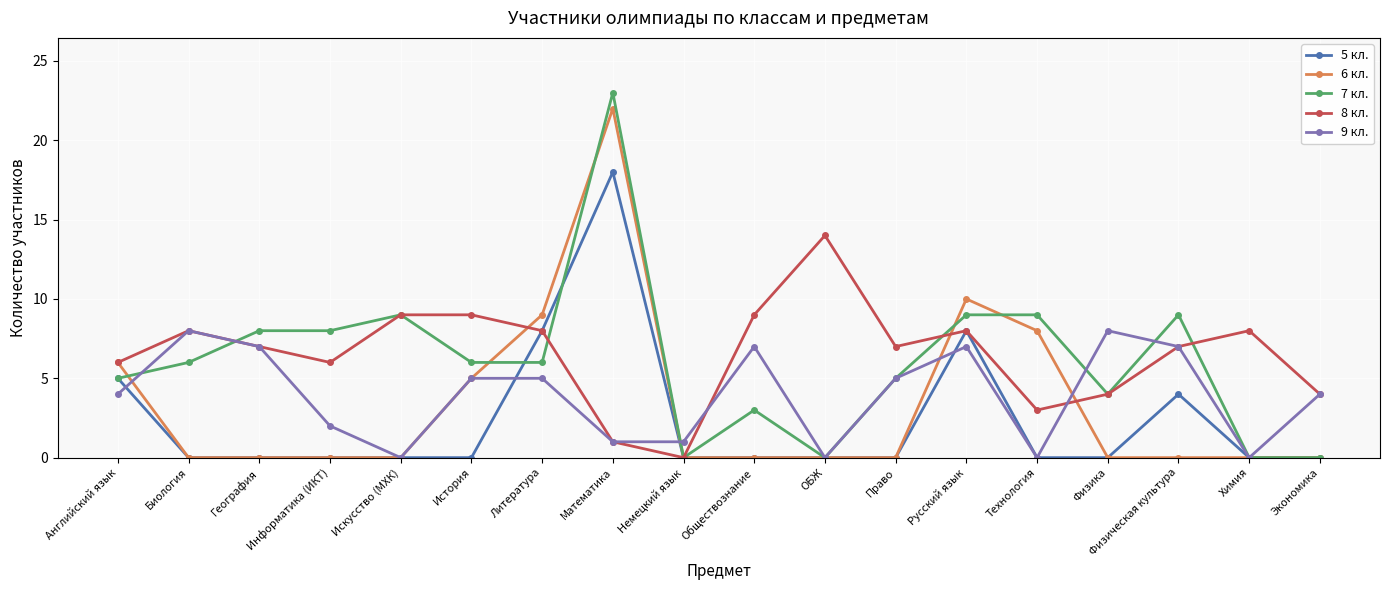

Reading left to right, transcribe all the data shown in this chart.

5 кл.: Английский язык=5	Биология=0	География=0	Информатика (ИКТ)=0	Искусство (МХК)=0	История=0	Литература=8	Математика=18	Немецкий язык=0	Обществознание=0	ОБЖ=0	Право=0	Русский язык=8	Технология=0	Физика=0	Физическая культура=4	Химия=0	Экономика=0
6 кл.: Английский язык=6	Биология=0	География=0	Информатика (ИКТ)=0	Искусство (МХК)=0	История=5	Литература=9	Математика=22	Немецкий язык=0	Обществознание=0	ОБЖ=0	Право=0	Русский язык=10	Технология=8	Физика=0	Физическая культура=0	Химия=0	Экономика=0
7 кл.: Английский язык=5	Биология=6	География=8	Информатика (ИКТ)=8	Искусство (МХК)=9	История=6	Литература=6	Математика=23	Немецкий язык=0	Обществознание=3	ОБЖ=0	Право=5	Русский язык=9	Технология=9	Физика=4	Физическая культура=9	Химия=0	Экономика=0
8 кл.: Английский язык=6	Биология=8	География=7	Информатика (ИКТ)=6	Искусство (МХК)=9	История=9	Литература=8	Математика=1	Немецкий язык=0	Обществознание=9	ОБЖ=14	Право=7	Русский язык=8	Технология=3	Физика=4	Физическая культура=7	Химия=8	Экономика=4
9 кл.: Английский язык=4	Биология=8	География=7	Информатика (ИКТ)=2	Искусство (МХК)=0	История=5	Литература=5	Математика=1	Немецкий язык=1	Обществознание=7	ОБЖ=0	Право=5	Русский язык=7	Технология=0	Физика=8	Физическая культура=7	Химия=0	Экономика=4